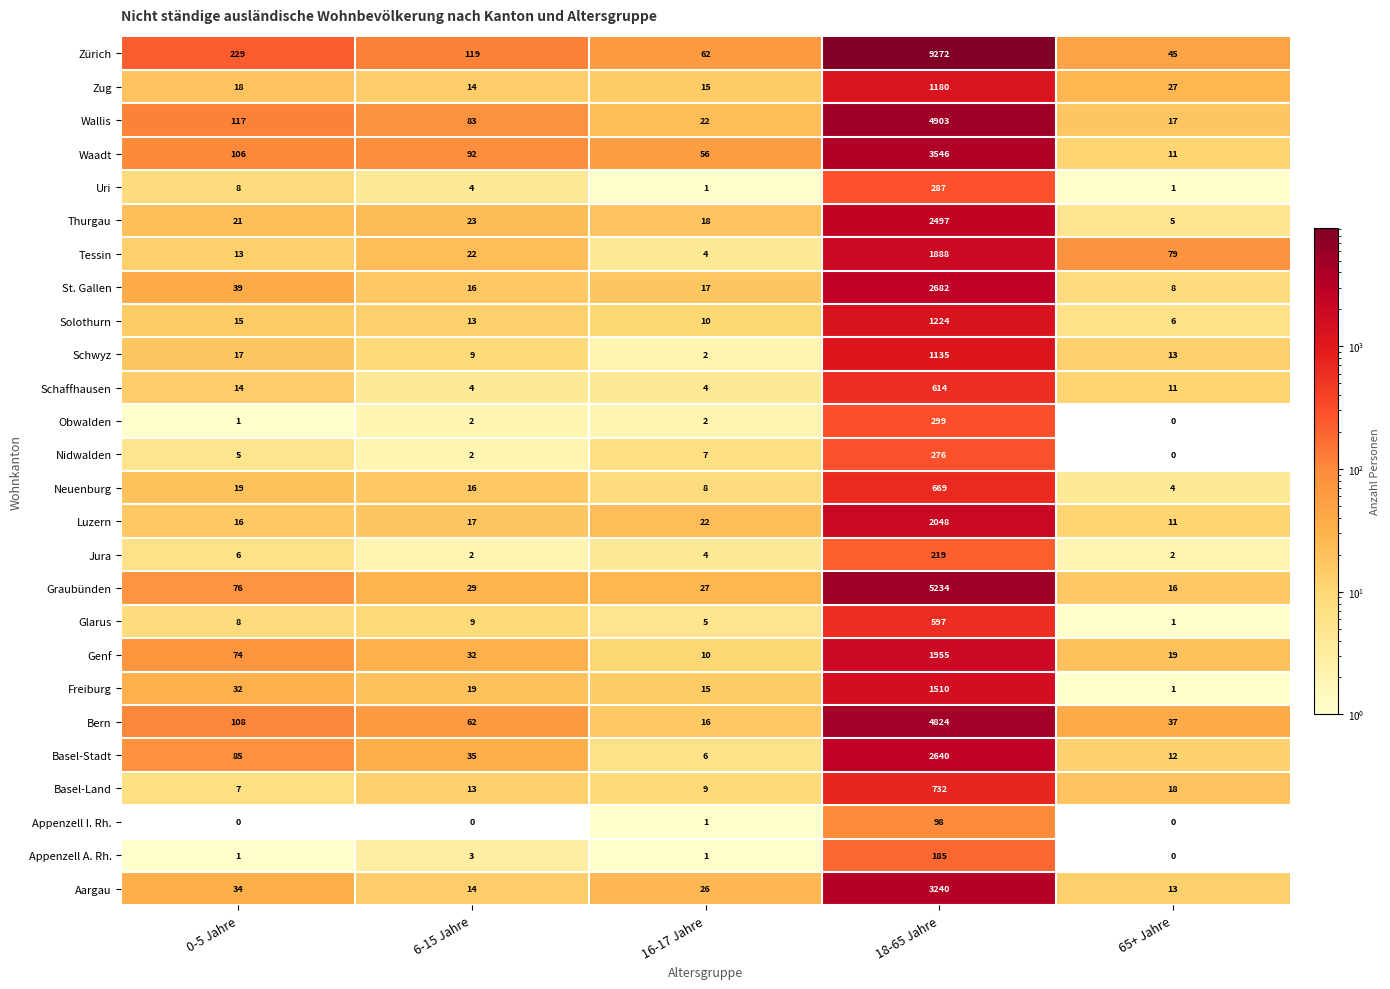

At which label does Schwyz reach its peak?

18-65 Jahre